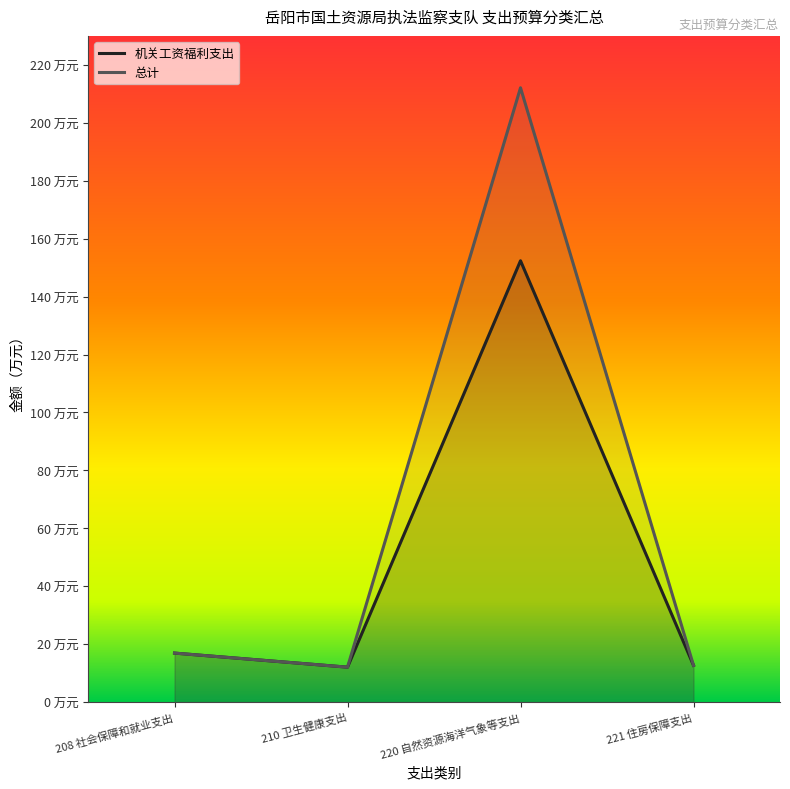

List the series in order of their peak value, lowest first.

机关工资福利支出, 总计